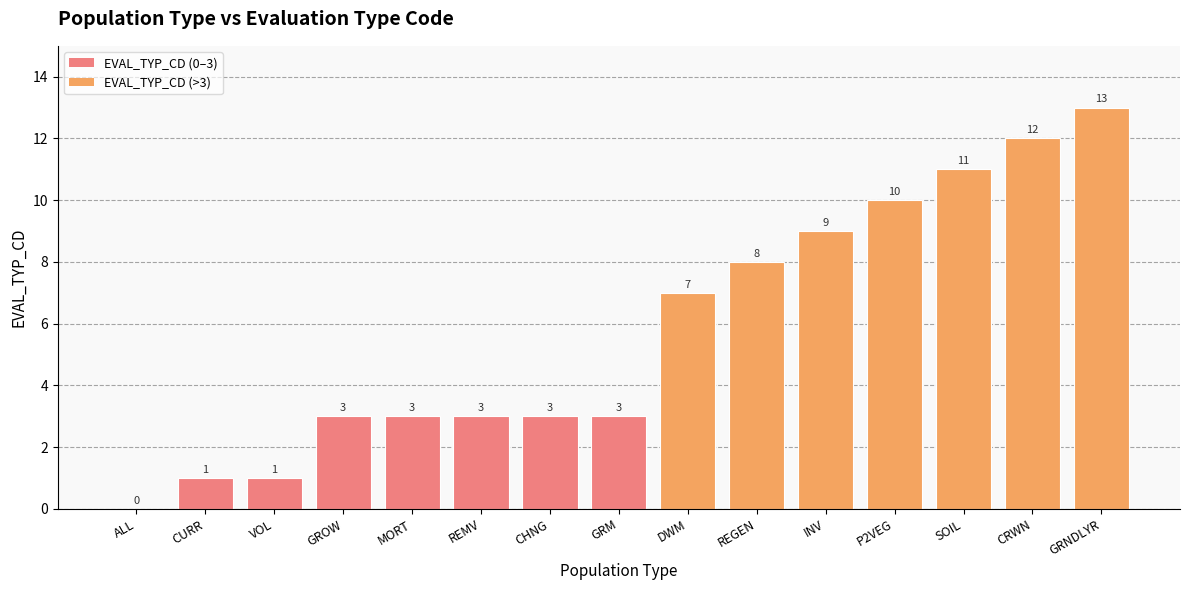

What is the sum of all values?

87